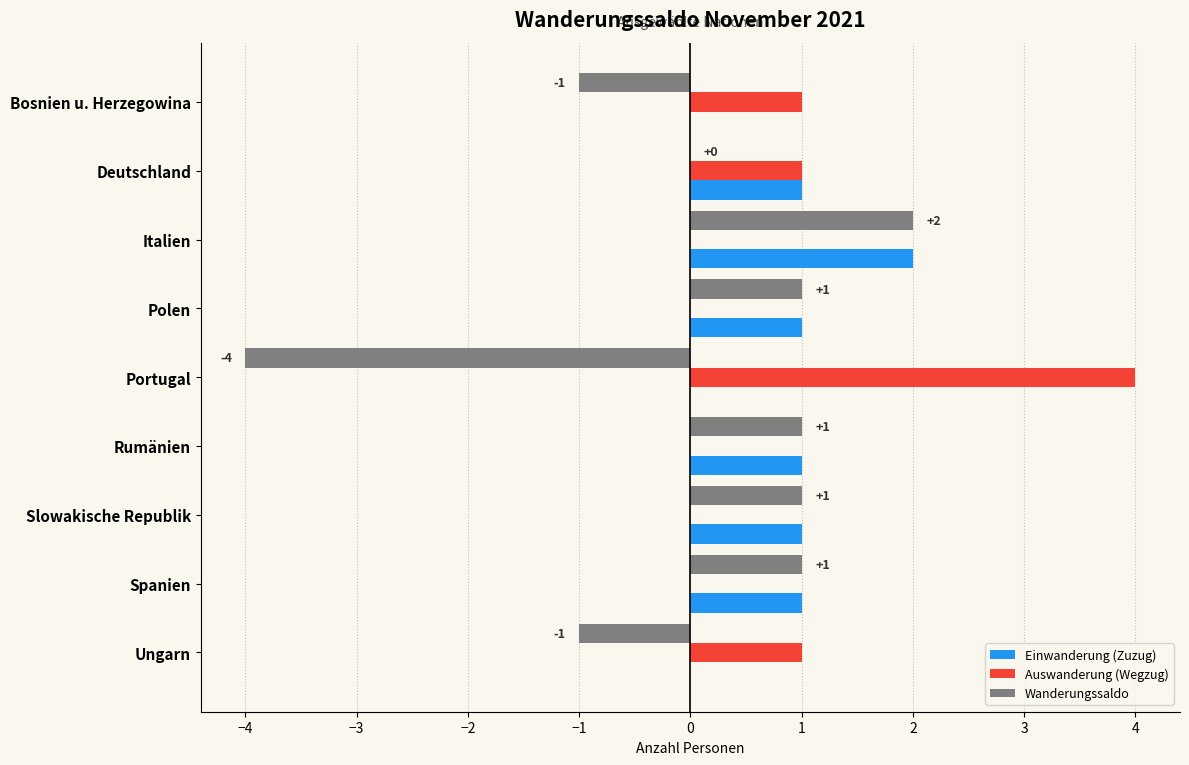

What is the sum of all Auswanderung (Wegzug) values?

7